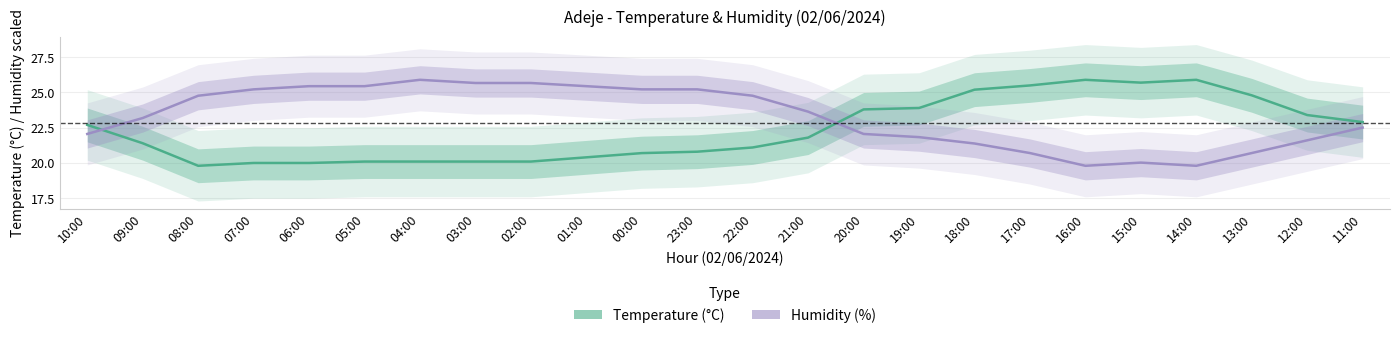

True or false: Humidity (%) has more than 1 interior local peaks.

True